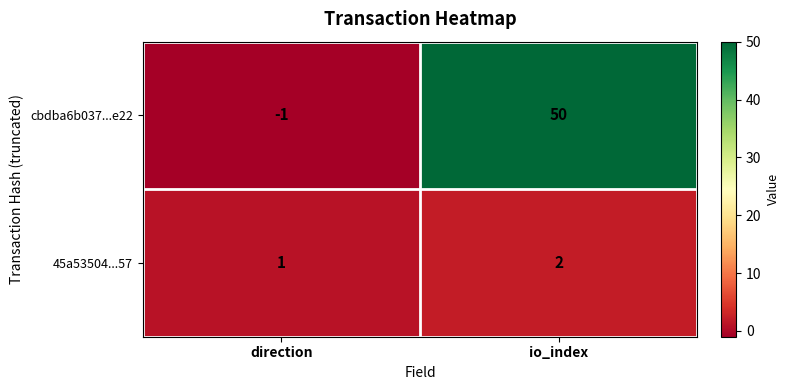

Reading left to right, list all the values displayed in this chart.

cbdba6b037...e22: -1	50
45a53504...57: 1	2